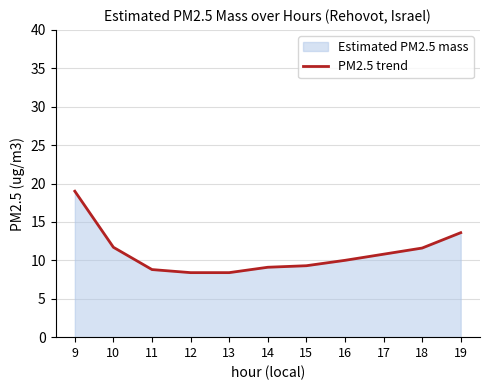

Does the chart display data point markers on the line(s)?

No